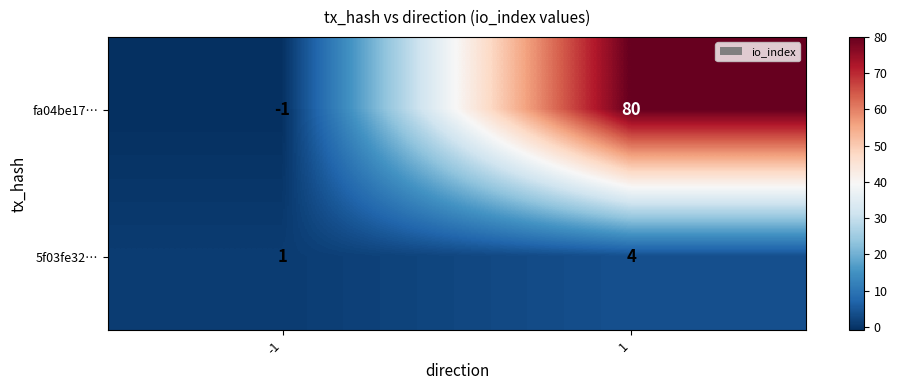

What is the sum of all fa04be17… values?

79